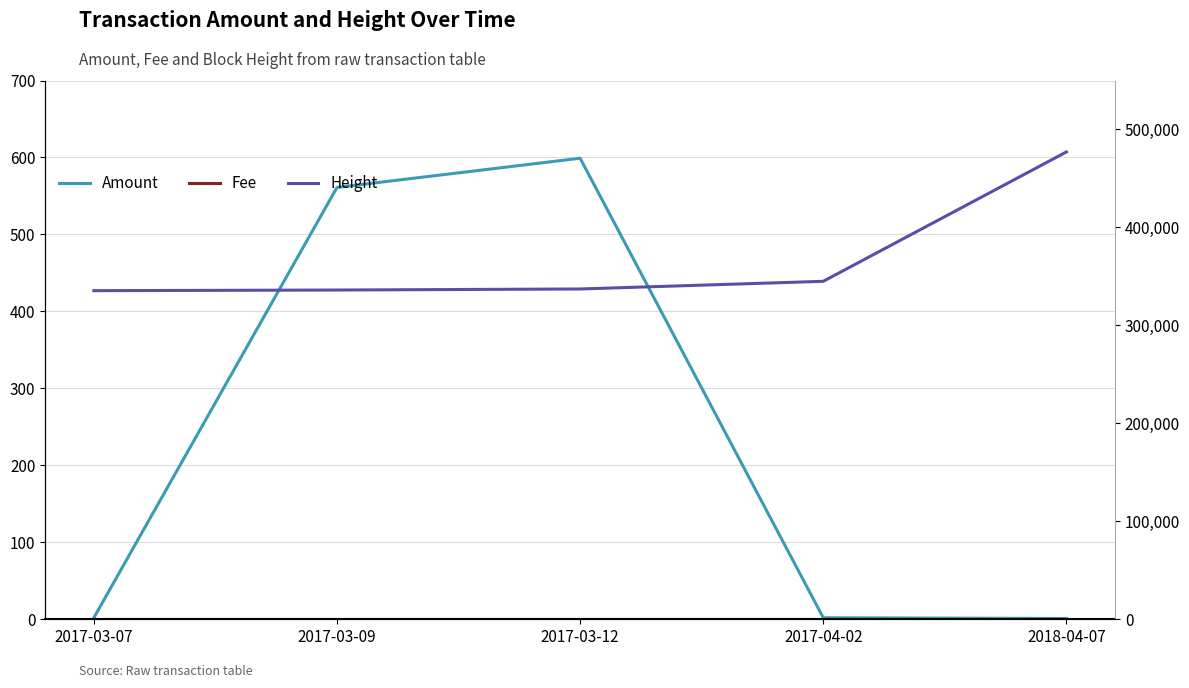

What is the difference between the highest and lowest values at 2017-04-02?

345003.0